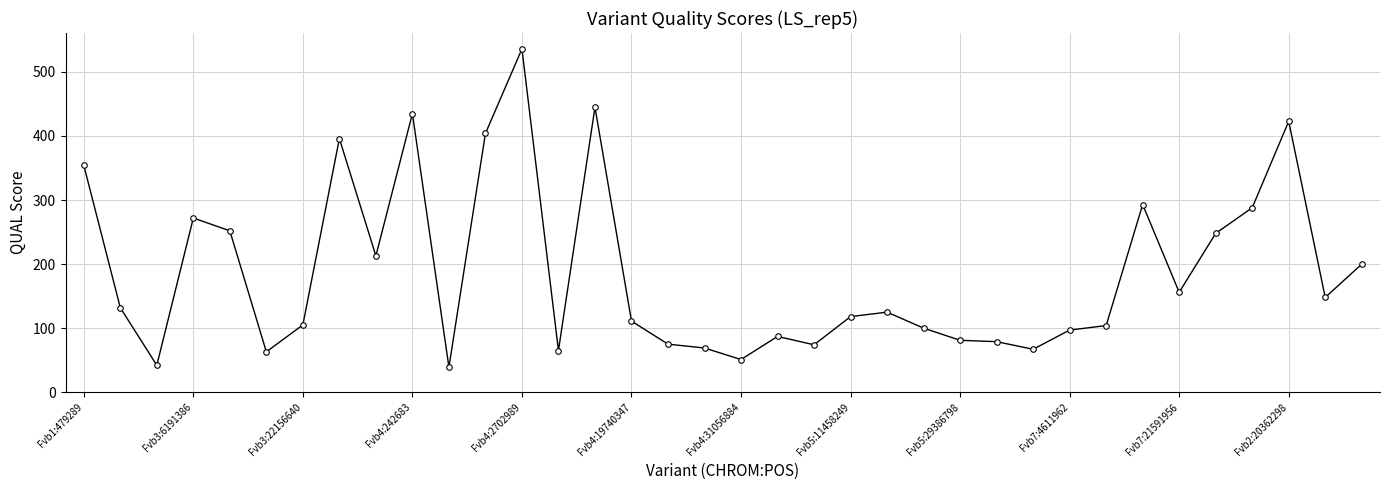

How many series are shown in this chart?

1